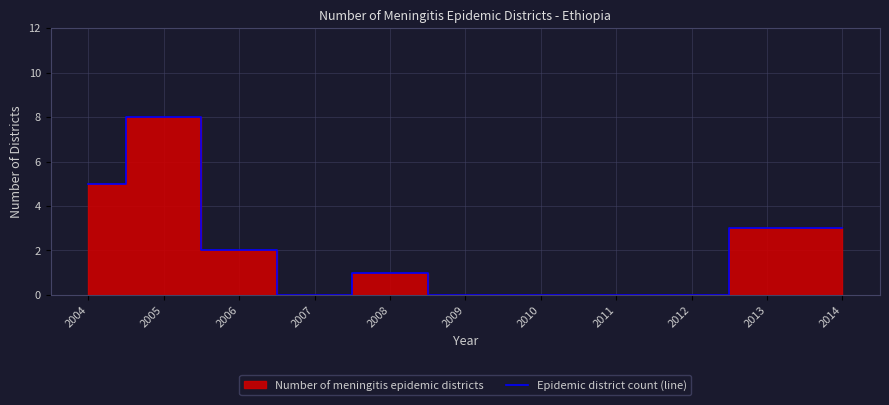

How many data points are less than 1?

5